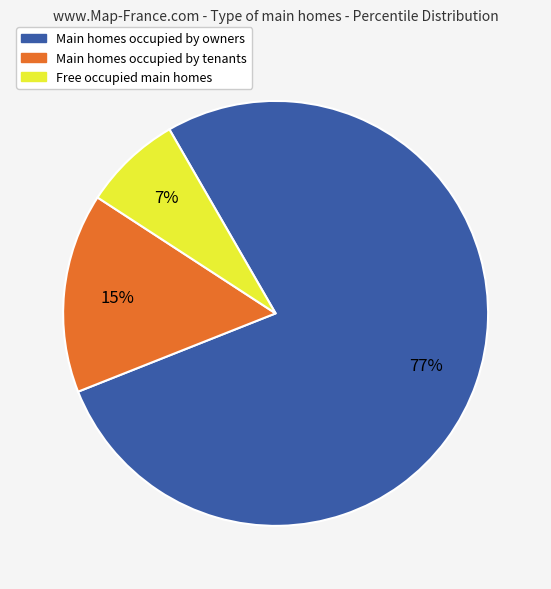

To the nearest percent, what is the average slice percentage?

33%